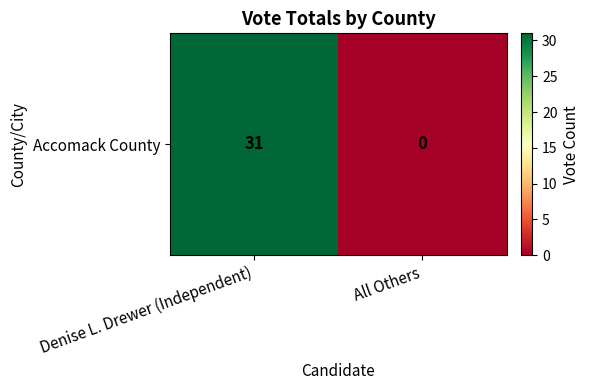

At which label is the value closest to 15?

All Others